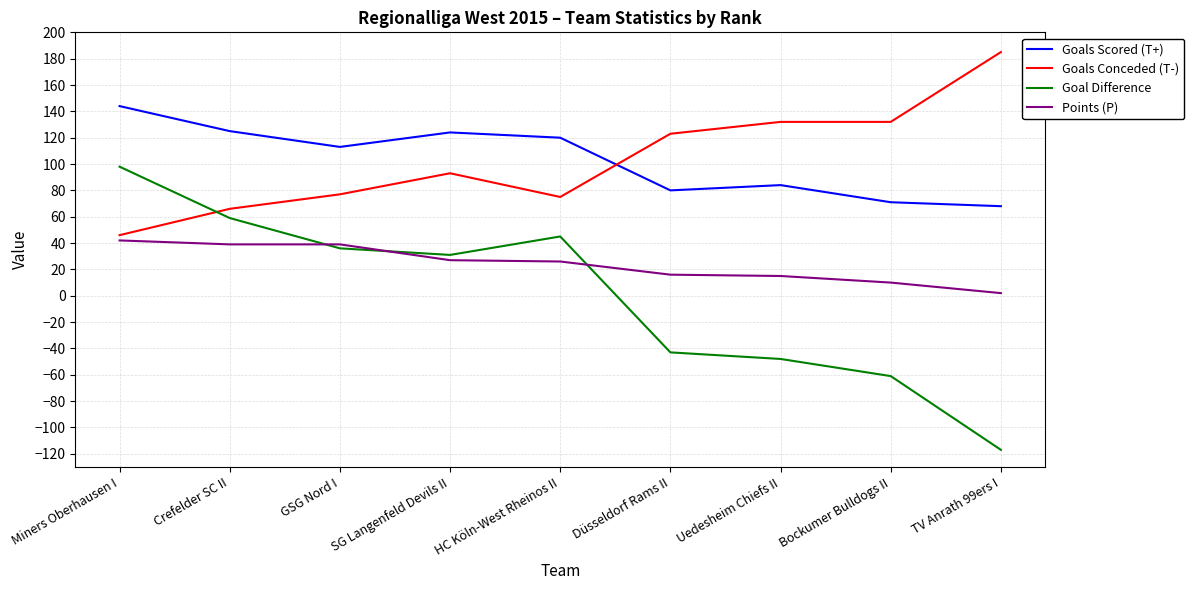

In Goal Difference, how many points are lower than both neighbors (excluding endpoints)?

1